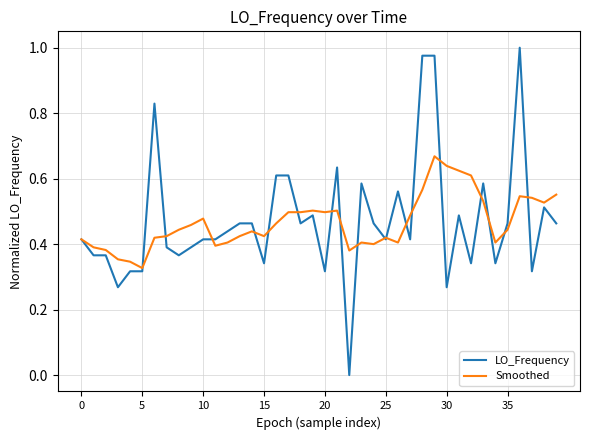

List the series in order of their peak value, lowest first.

Smoothed, LO_Frequency